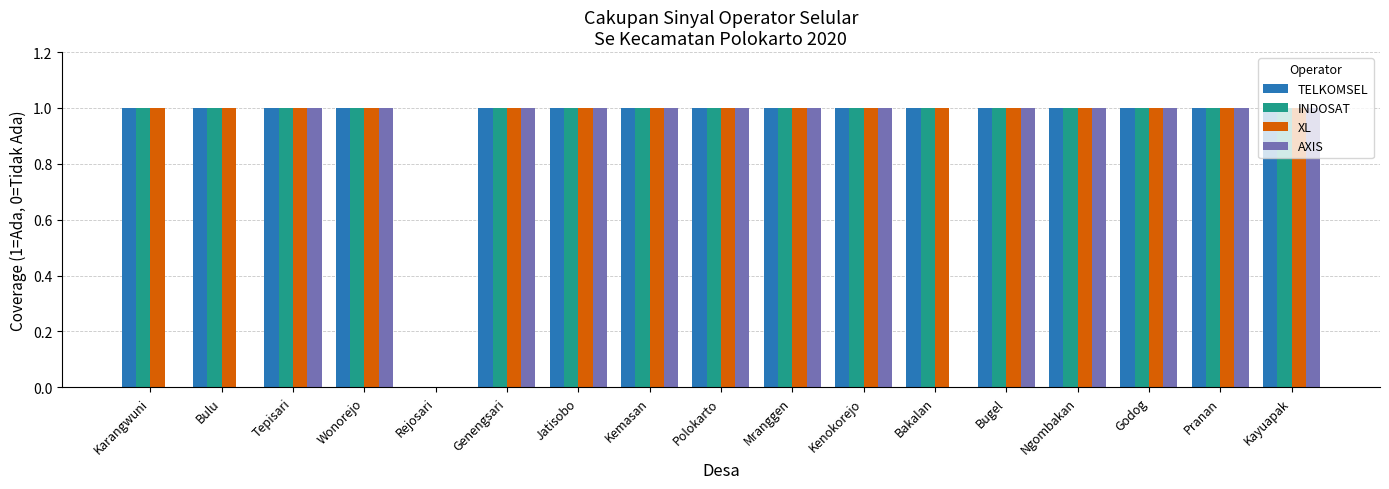

What is the sum of all INDOSAT values?

16